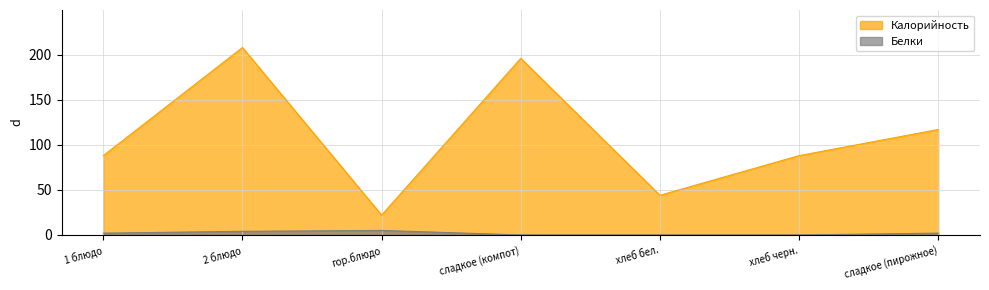

At which label is Калорийность closest to 115?

сладкое (пирожное)